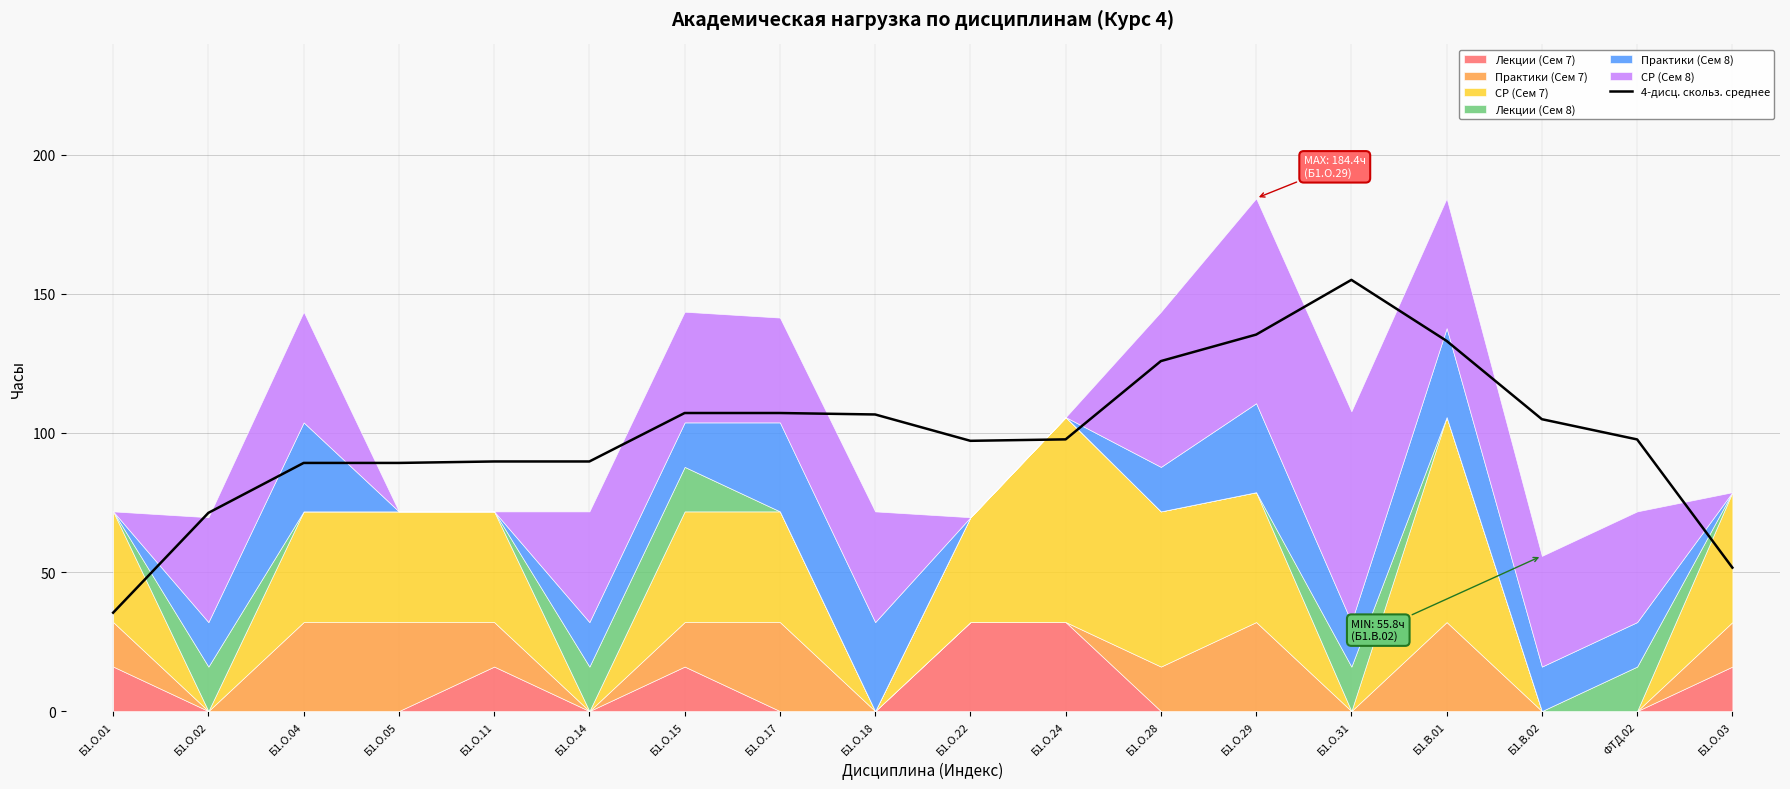

The chart shows a value of 179.6 at Б1.О.17. True or false?

False